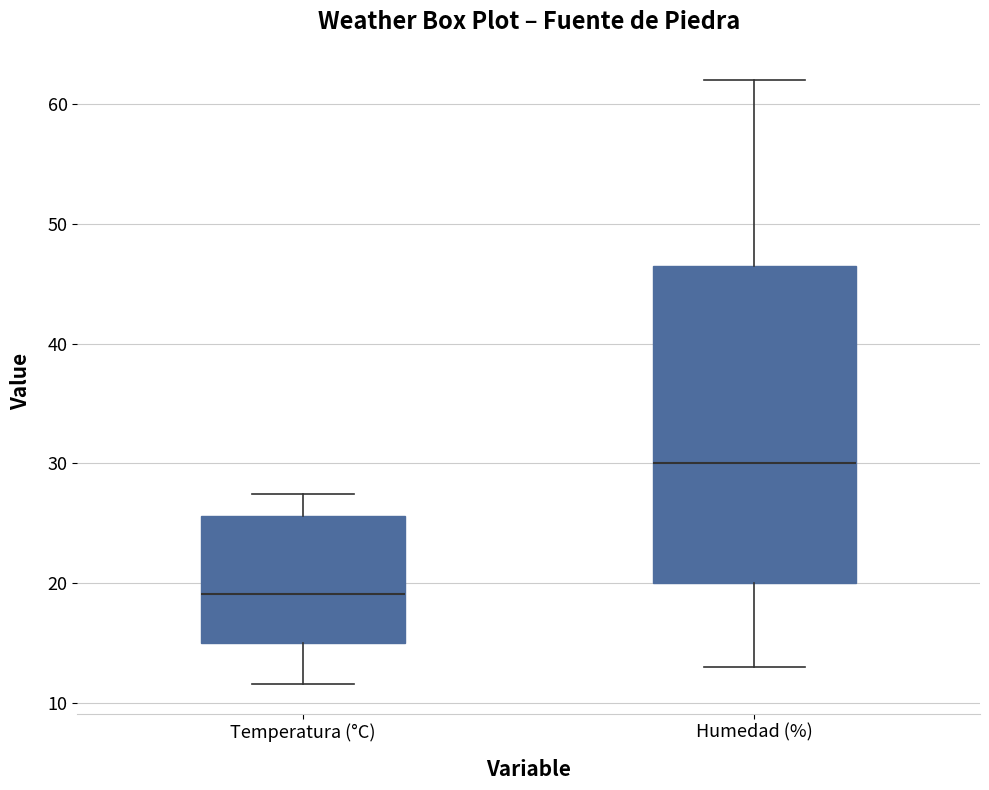

Reading left to right, transcribe this box plot: for each box, give where its median line is, the range the box spans, and where its two whiskers end, as read against the y-axis. The values are not printed on the chart, so give them approximately, as read against the axis.

Temperatura (°C): median 19, box 15 to 26, whiskers 12 to 27
Humedad (%): median 30, box 20 to 47, whiskers 13 to 62